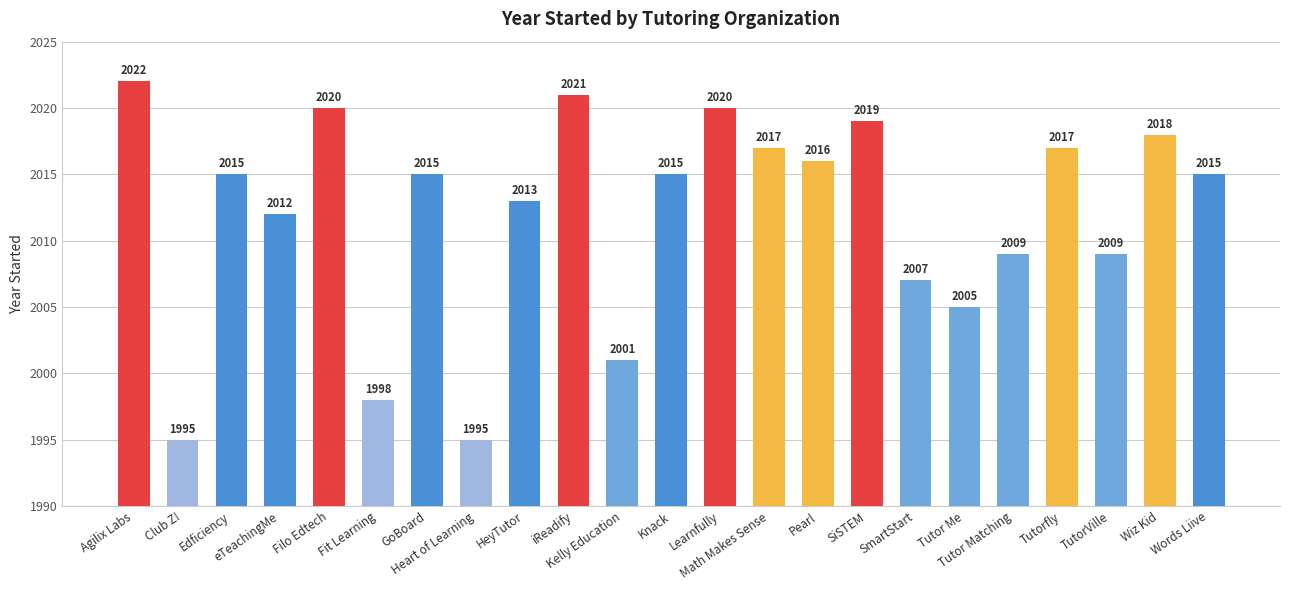

The chart shows a value of 2022 at Agilix Labs. True or false?

True